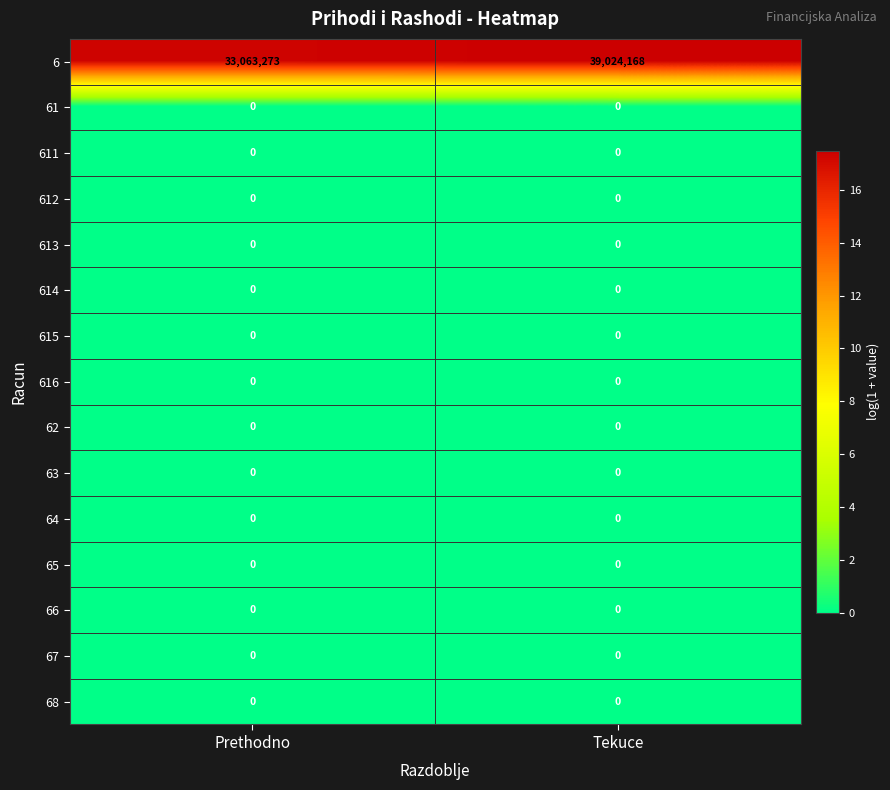

Which series has the largest range (max minus min)?

6